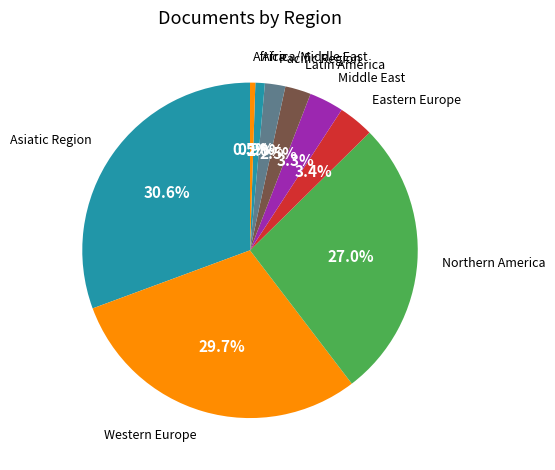

Which category has the biggest portion of the pie?

Asiatic Region